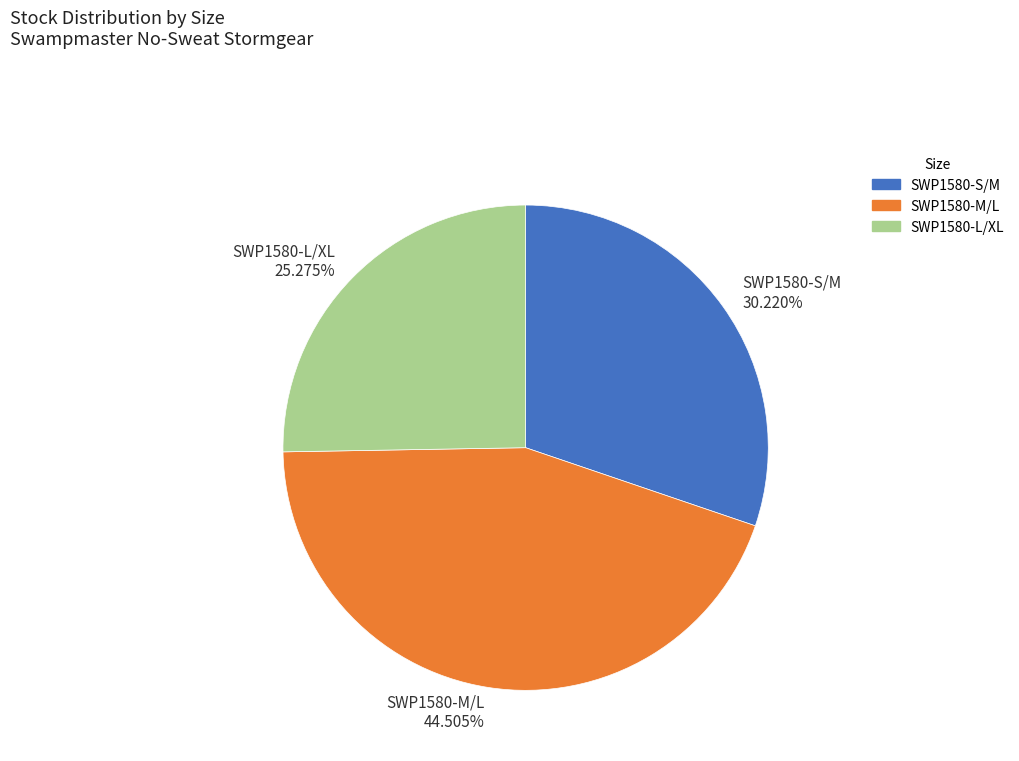

Is it true that SWP1580-M/L is 45% of the pie?

True